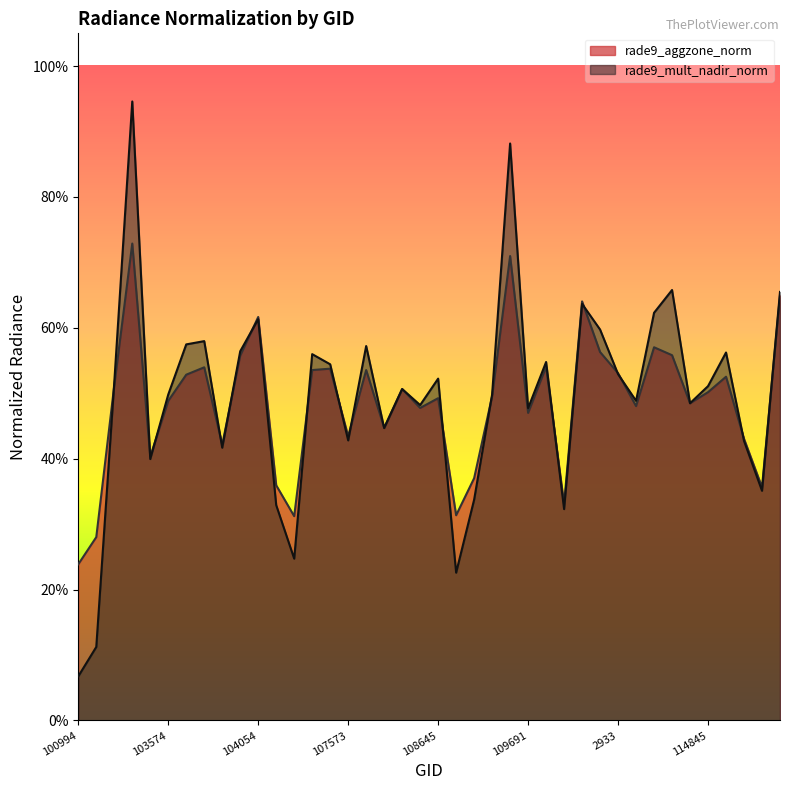

Rank the series at 108103 from highest to lowest value.

rade9_aggzone_norm, rade9_mult_nadir_norm